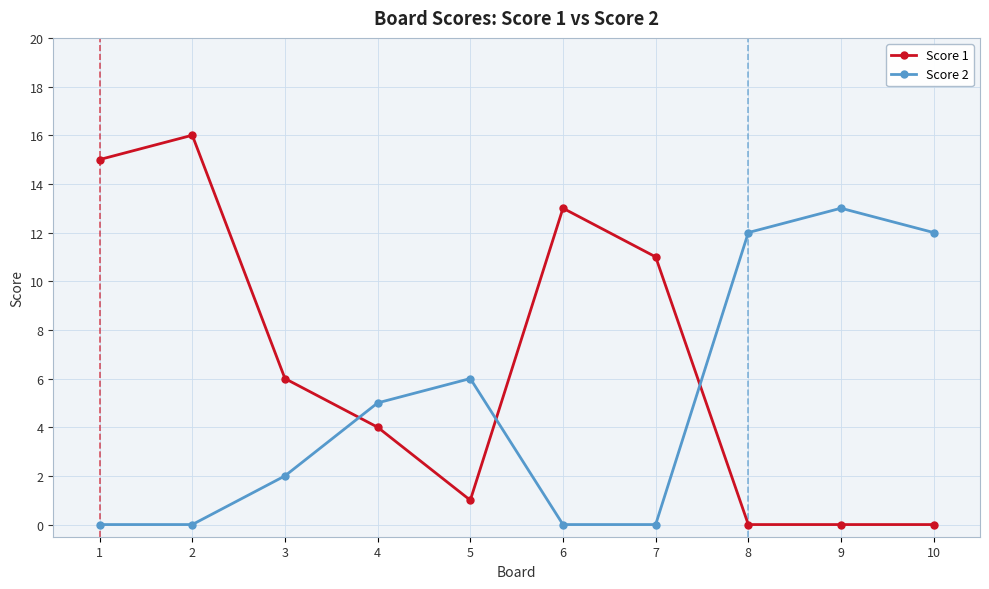

Count the number of categories in the chart.

10